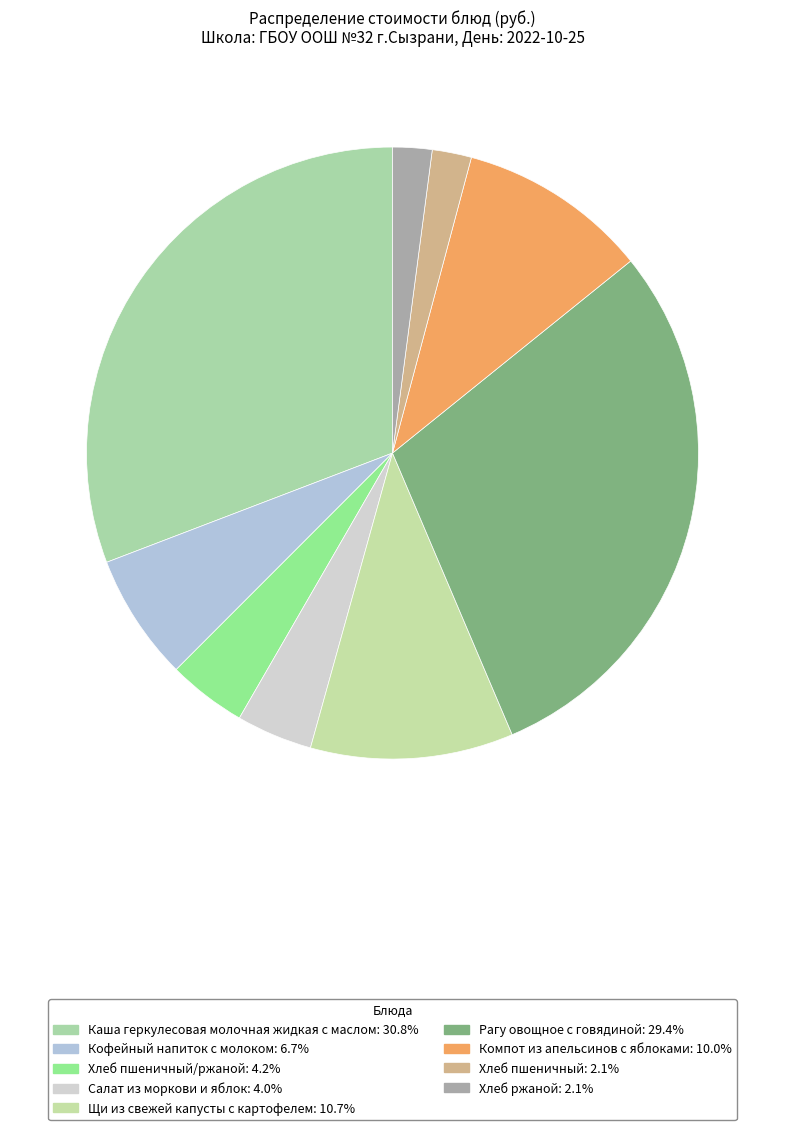

Which category has the smallest portion of the pie?

Хлеб пшеничный